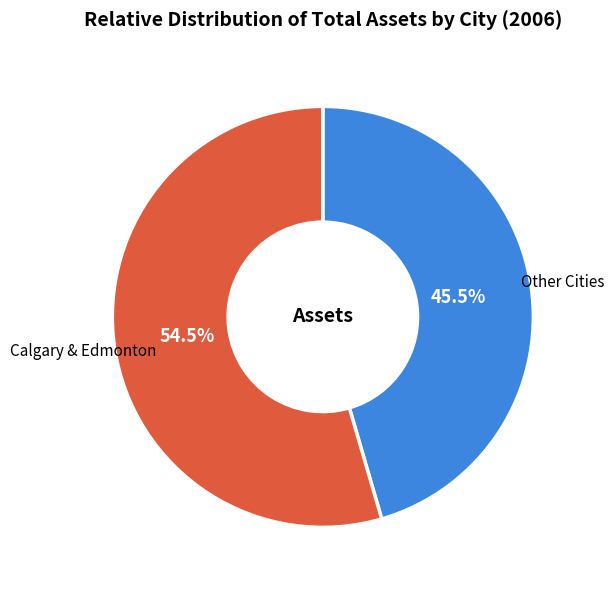

Approximately how many times larger is the value at Other Cities compared to Calgary & Edmonton?

0.8